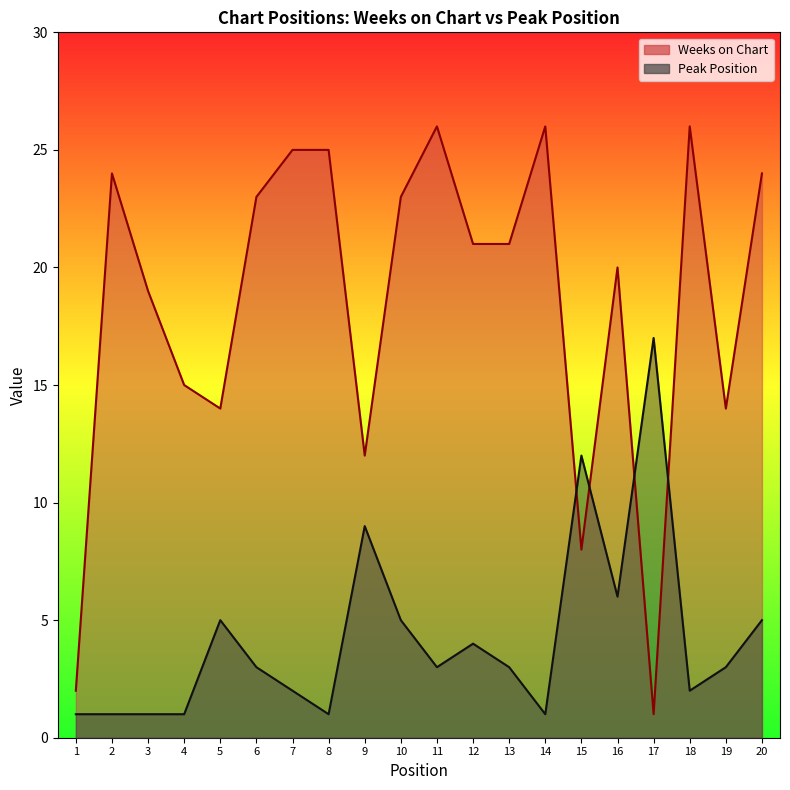

True or false: Weeks on Chart and Peak Position cross at least once.

True